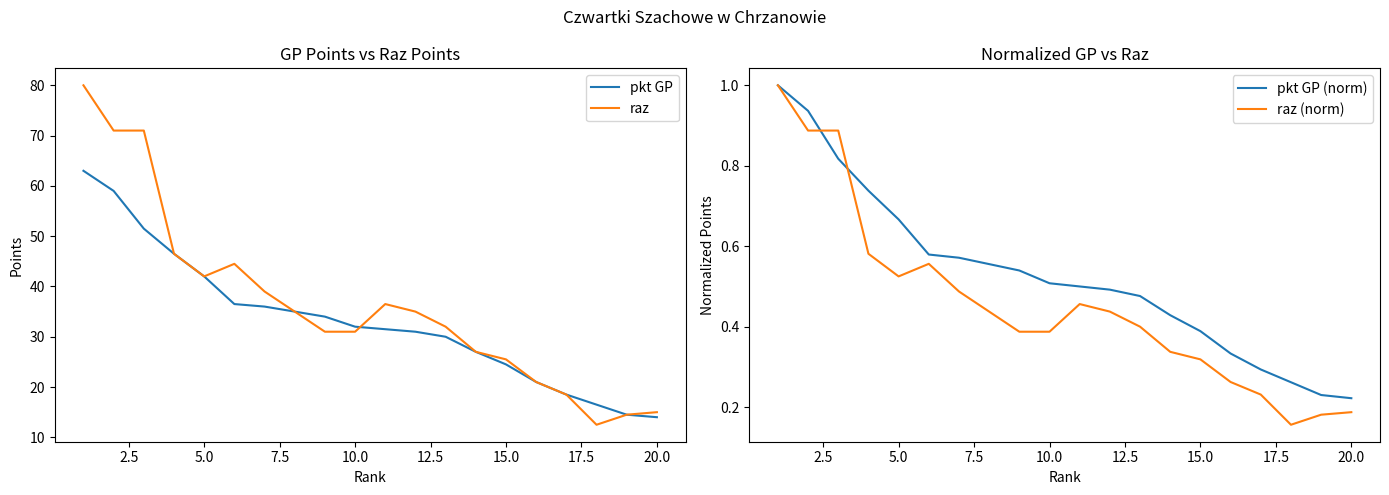

True or false: pkt GP (norm) has more than 1 interior local peaks.

False